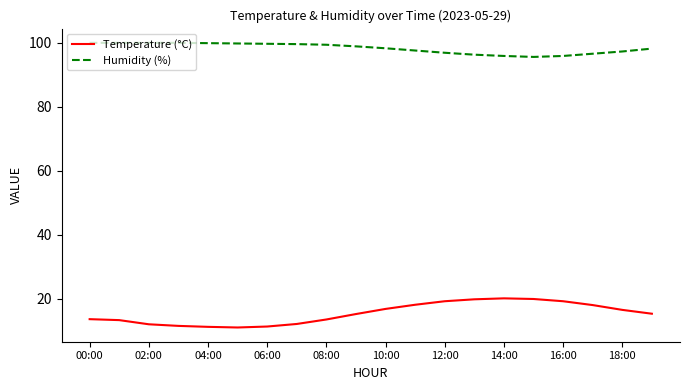

What is the minimum value shown in the chart?

11.0